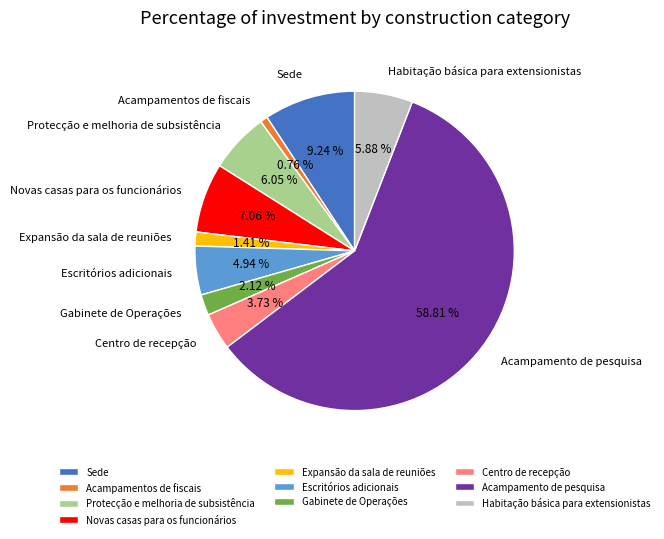

What is the majority slice?

Acampamento de pesquisa